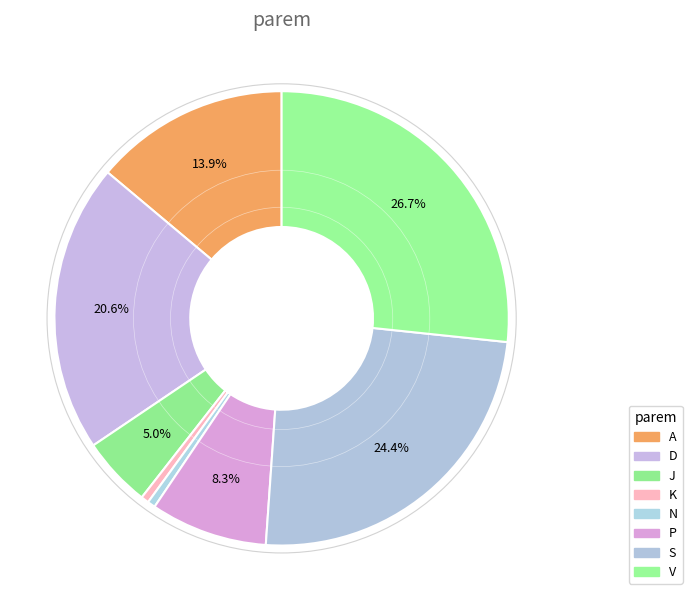

Which category has the biggest portion of the pie?

V